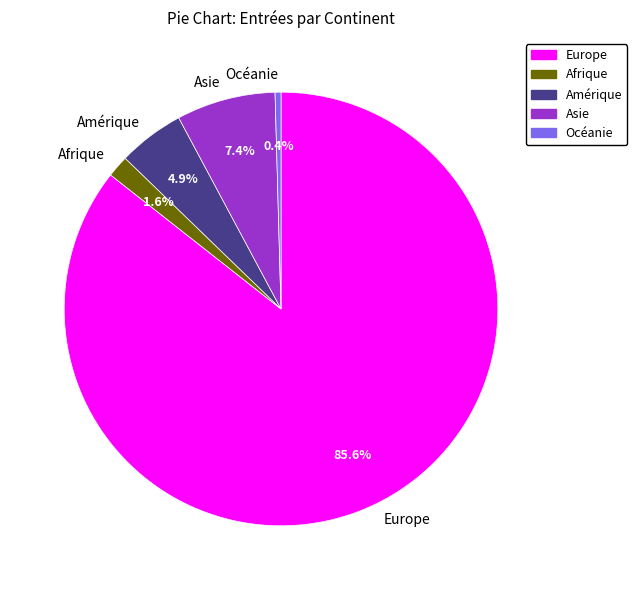

Approximately how many times larger is the value at Amérique compared to Europe?

0.1